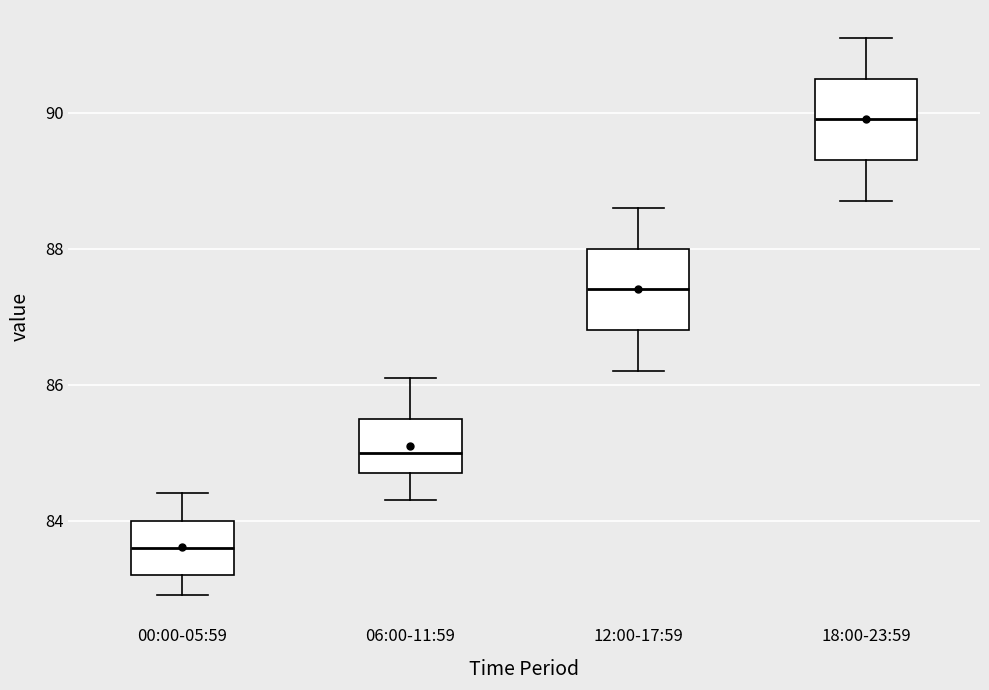

Where does the median line of the box for 06:00-11:59 sit on the y-axis? The values are not printed on the chart, so give them approximately, as read against the axis.

85.0